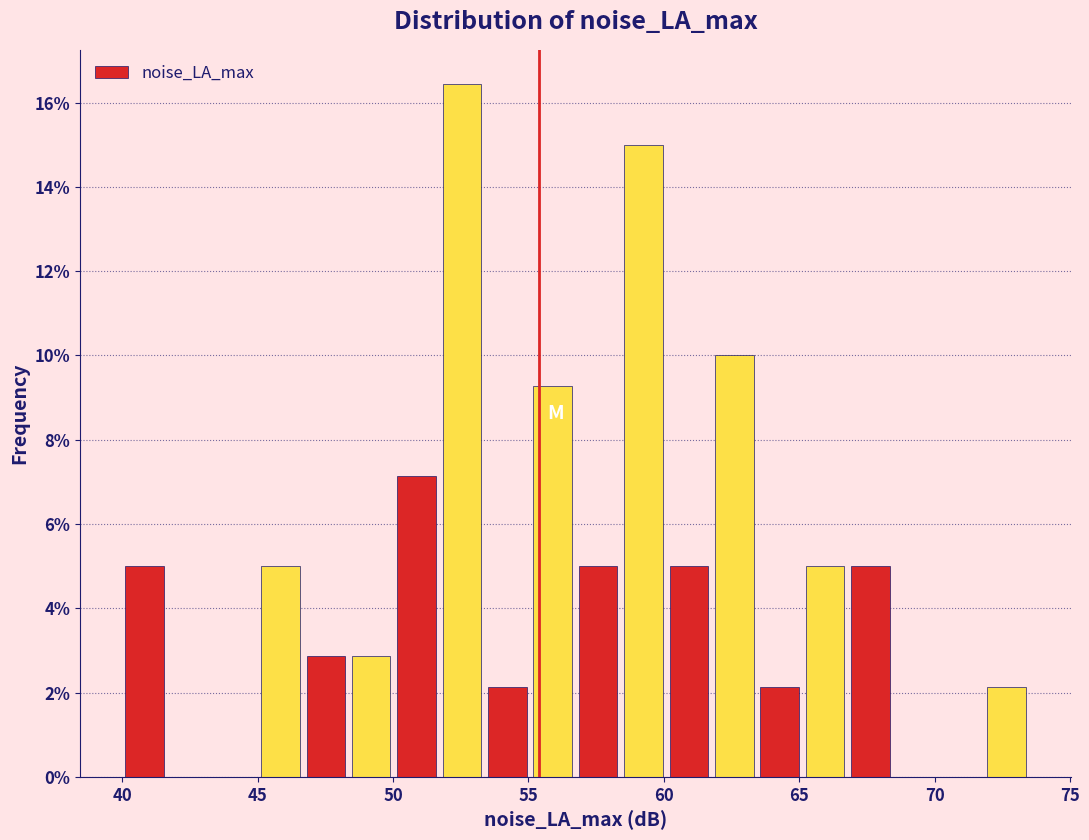

Around what value on the x-axis is the tallest bar? Give the approximate position of its centre, as read against the axis.

52.5